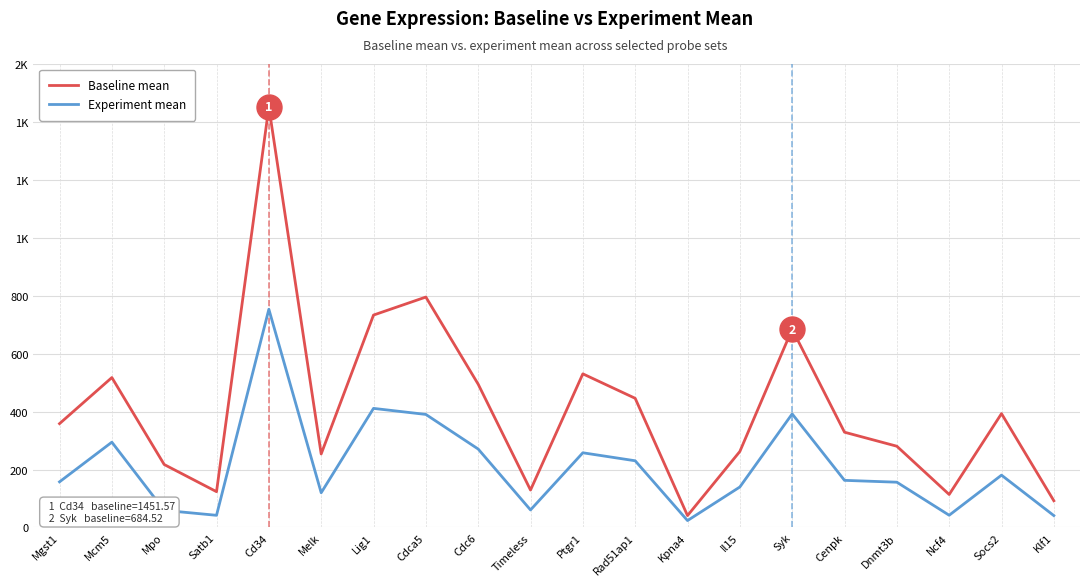

Does the chart display data point markers on the line(s)?

No